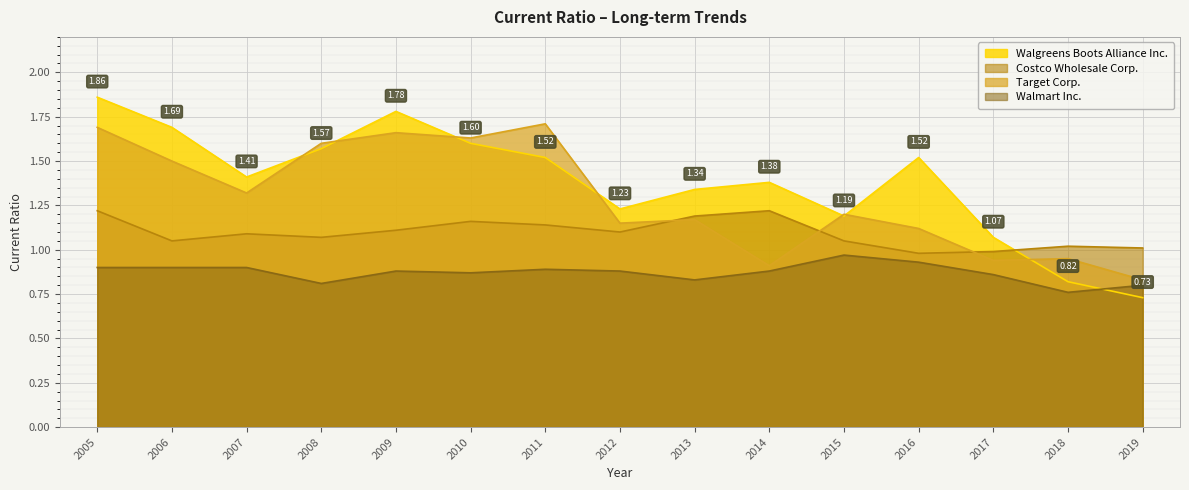

What is the total value across all series at 2006?

5.1